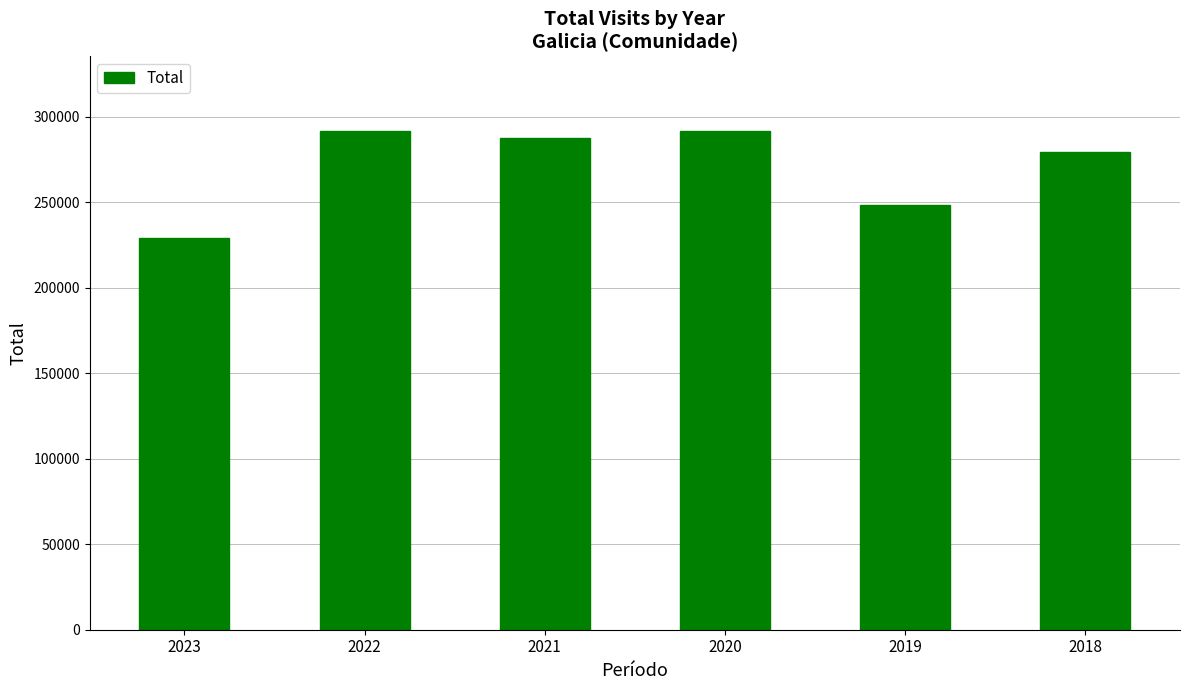

How many data points are less than 287504?

3